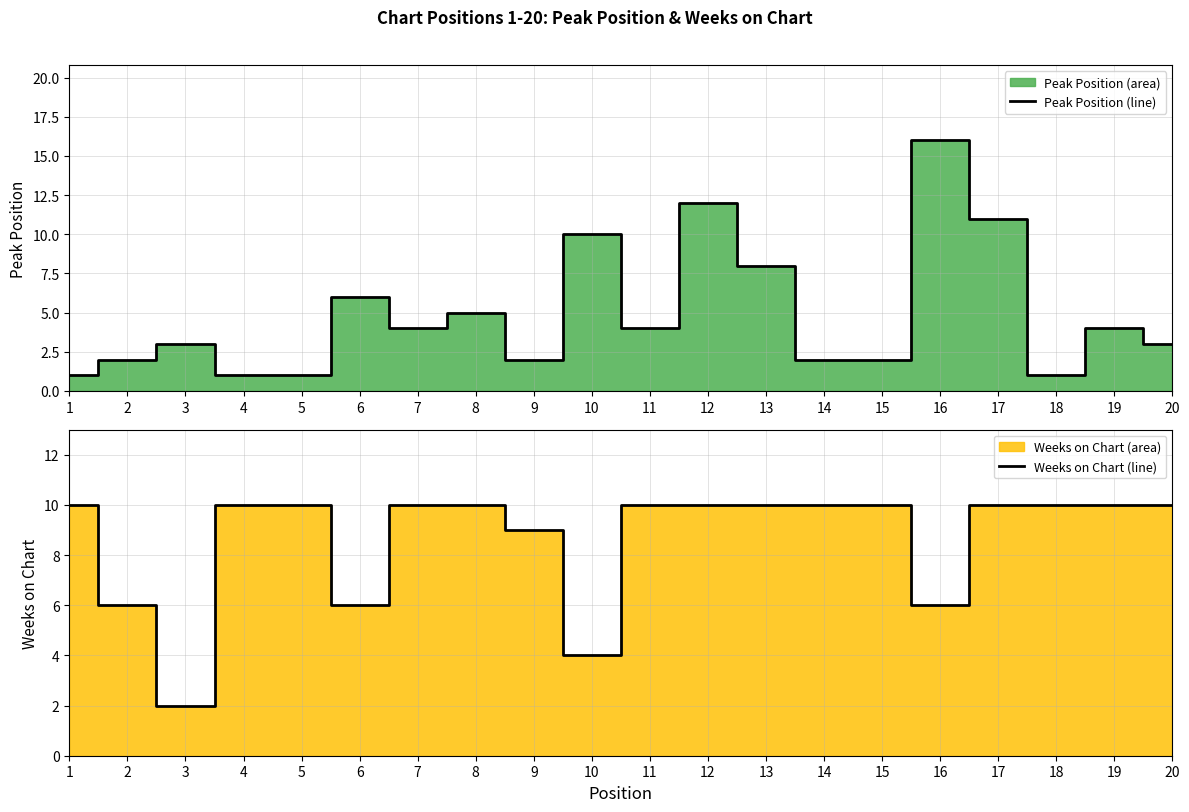

Which category has the lowest value across all series?

1